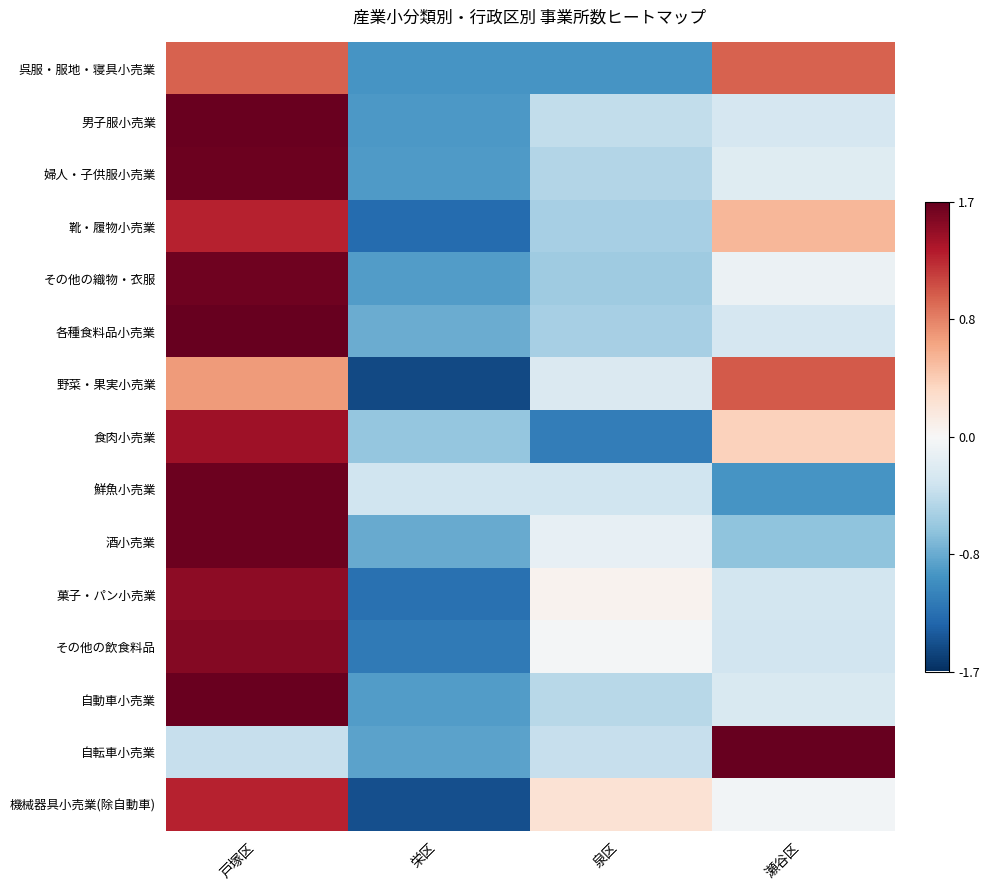

Reading left to right, what are all the values shown in this chart?

呉服・服地・寝具小売業: 戸塚区=1.0	栄区=-1.0	泉区=-1.0	瀬谷区=1.0
男子服小売業: 戸塚区=1.7	栄区=-1.0	泉区=-0.4	瀬谷区=-0.3
婦人・子供服小売業: 戸塚区=1.7	栄区=-1.0	泉区=-0.5	瀬谷区=-0.2
靴・履物小売業: 戸塚区=1.3	栄区=-1.3	泉区=-0.6	瀬谷区=0.6
その他の織物・衣服: 戸塚区=1.7	栄区=-0.9	泉区=-0.6	瀬谷区=-0.1
各種食料品小売業: 戸塚区=1.7	栄区=-0.8	泉区=-0.6	瀬谷区=-0.3
野菜・果実小売業: 戸塚区=0.7	栄区=-1.5	泉区=-0.2	瀬谷区=1.0
食肉小売業: 戸塚区=1.4	栄区=-0.7	泉区=-1.2	瀬谷区=0.4
鮮魚小売業: 戸塚区=1.7	栄区=-0.3	泉区=-0.3	瀬谷区=-1.0
酒小売業: 戸塚区=1.7	栄区=-0.9	泉区=-0.1	瀬谷区=-0.7
菓子・パン小売業: 戸塚区=1.5	栄区=-1.3	泉区=0.1	瀬谷区=-0.3
その他の飲食料品: 戸塚区=1.6	栄区=-1.2	泉区=-0.0	瀬谷区=-0.3
自動車小売業: 戸塚区=1.7	栄区=-0.9	泉区=-0.5	瀬谷区=-0.3
自転車小売業: 戸塚区=-0.4	栄区=-0.9	泉区=-0.4	瀬谷区=1.7
機械器具小売業(除自動車): 戸塚区=1.3	栄区=-1.5	泉区=0.2	瀬谷区=-0.0